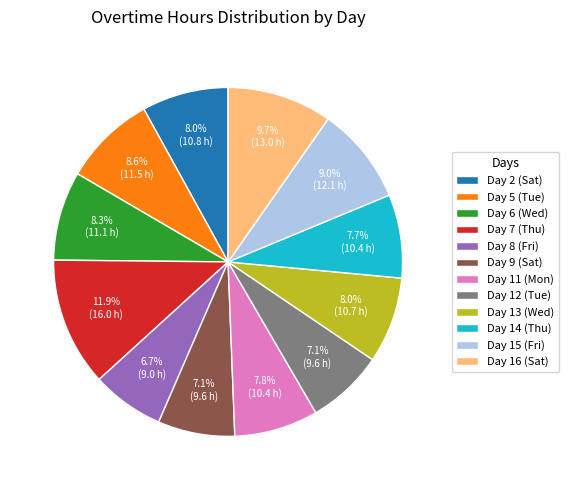

To the nearest percent, what portion does Day 9 (Sat) represent?

7%